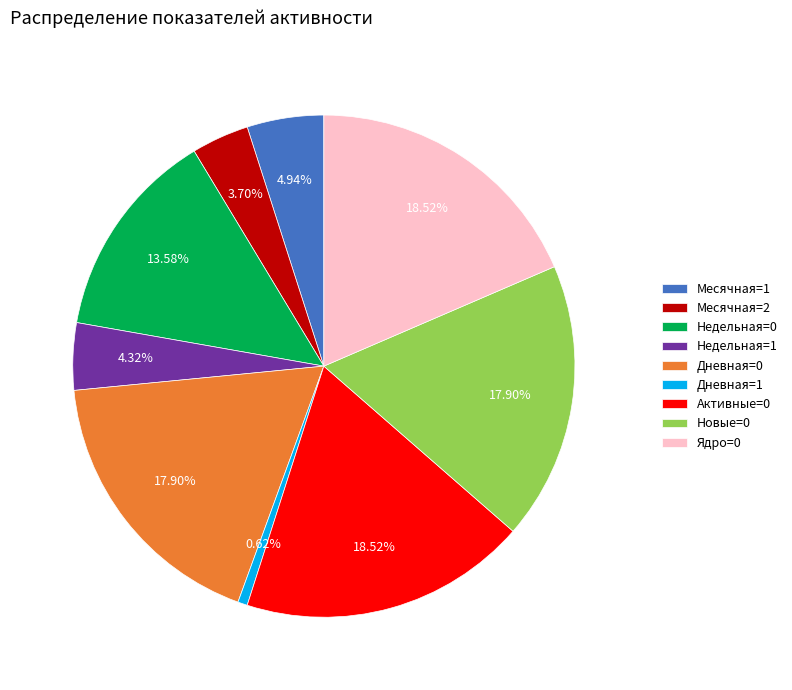

Which has a higher value, Недельная=0 or Ядро=0?

Ядро=0